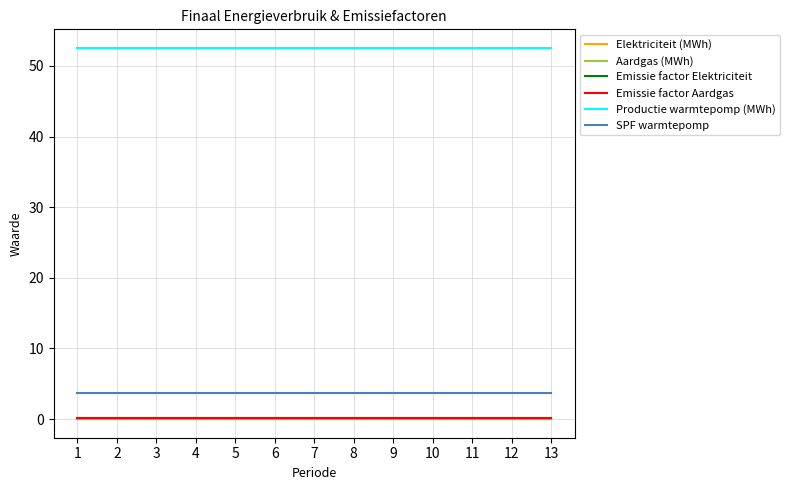

Reading left to right, extract all data points from this chart.

Elektriciteit (MWh): 0.0	0.0	0.0	0.0	0.0	0.0	0.0	0.0	0.0	0.0	0.0	0.0	0.0
Aardgas (MWh): 0.0	0.0	0.0	0.0	0.0	0.0	0.0	0.0	0.0	0.0	0.0	0.0	0.0
Emissie factor Elektriciteit: 0.2	0.2	0.2	0.2	0.2	0.2	0.2	0.2	0.2	0.2	0.2	0.2	0.2
Emissie factor Aardgas: 0.2	0.2	0.2	0.2	0.2	0.2	0.2	0.2	0.2	0.2	0.2	0.2	0.2
Productie warmtepomp (MWh): 52.5	52.5	52.5	52.5	52.5	52.5	52.5	52.5	52.5	52.5	52.5	52.5	52.5
SPF warmtepomp: 3.8	3.8	3.8	3.8	3.8	3.8	3.8	3.8	3.8	3.8	3.8	3.8	3.8